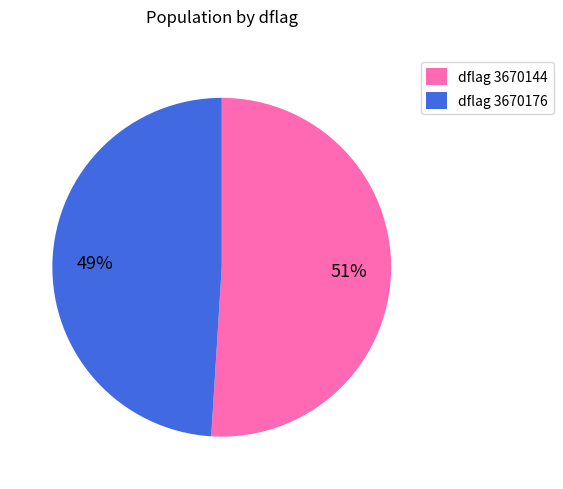

What percentage is the dflag 3670176 slice, to the nearest percent?

49%